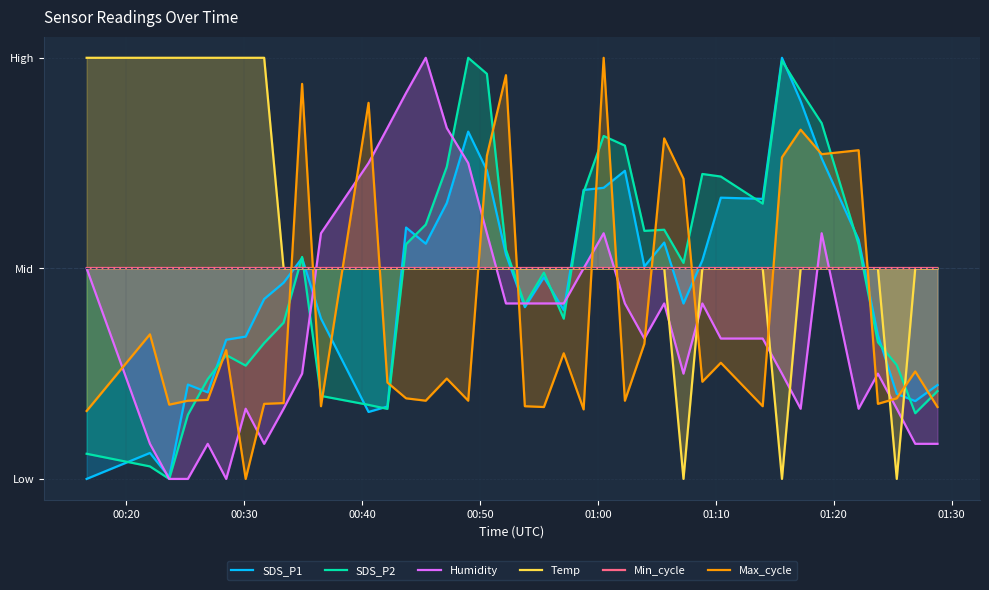

What is the sum of all SDS_P1 values?

-2.8